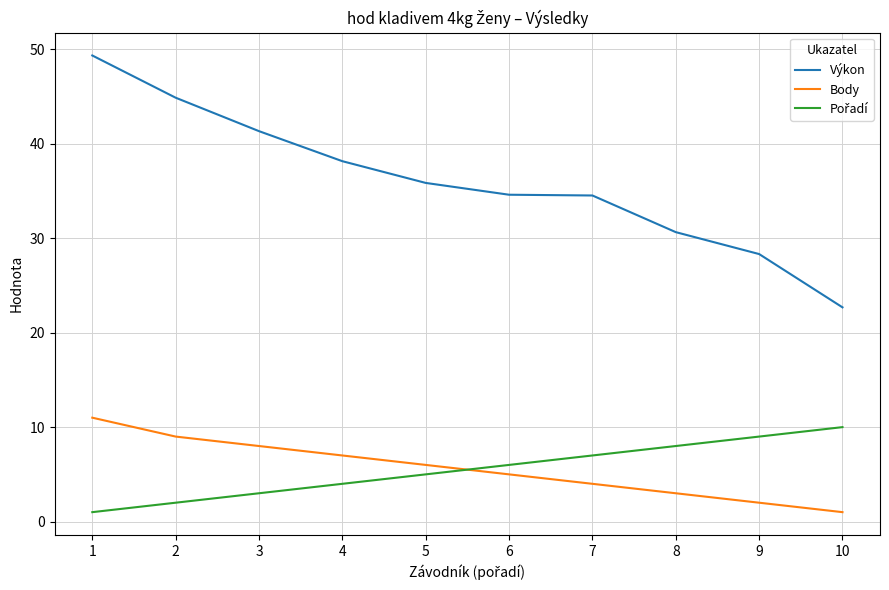

Which series has the largest total across all categories?

Výkon